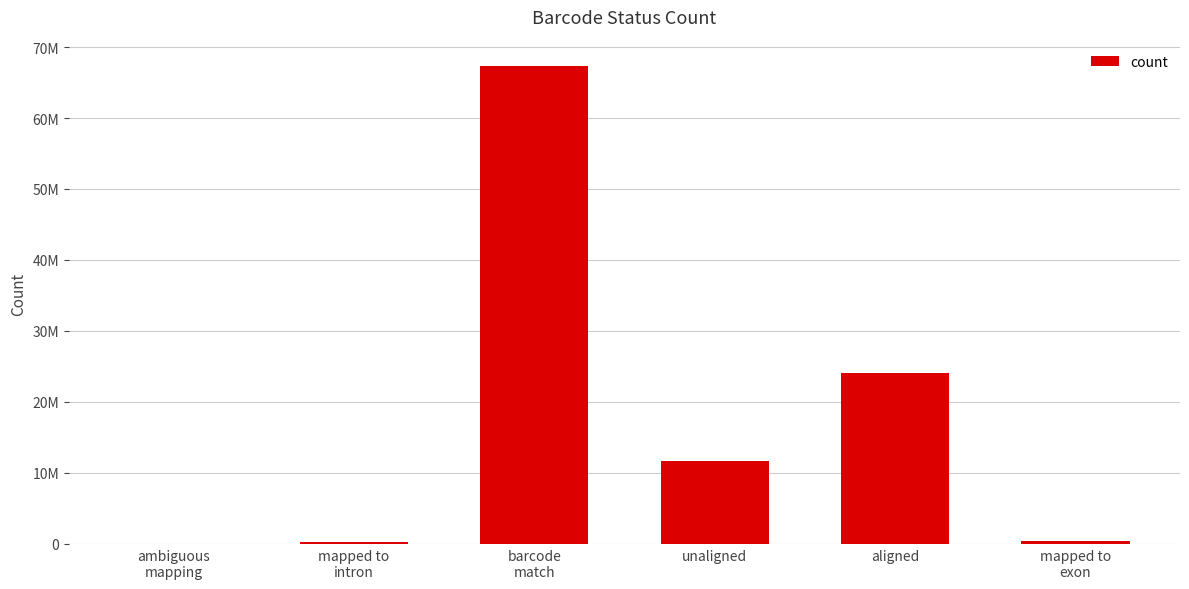

Are the bars horizontal?

No